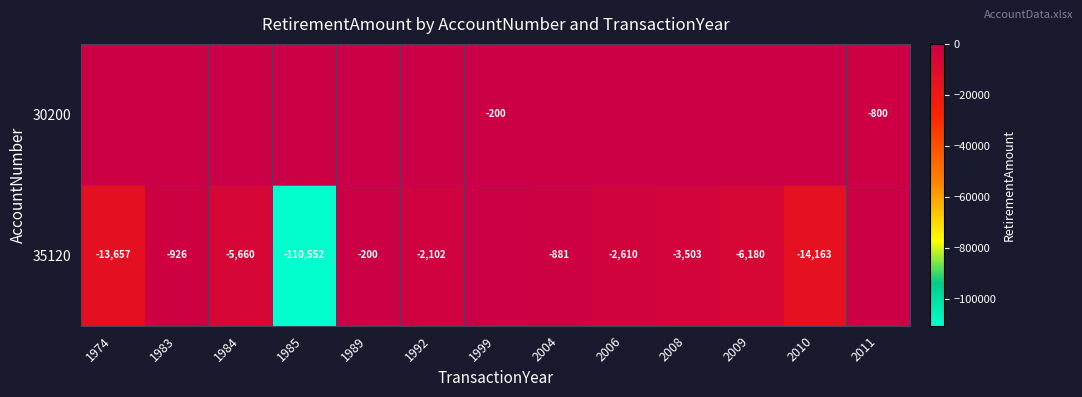

The 35120 series shows -5660 at 1984. True or false?

True